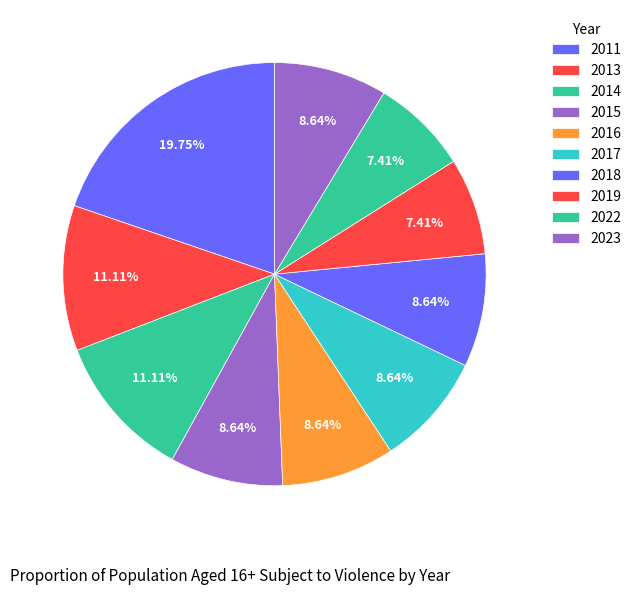

To the nearest percent, what is the average slice percentage?

10%